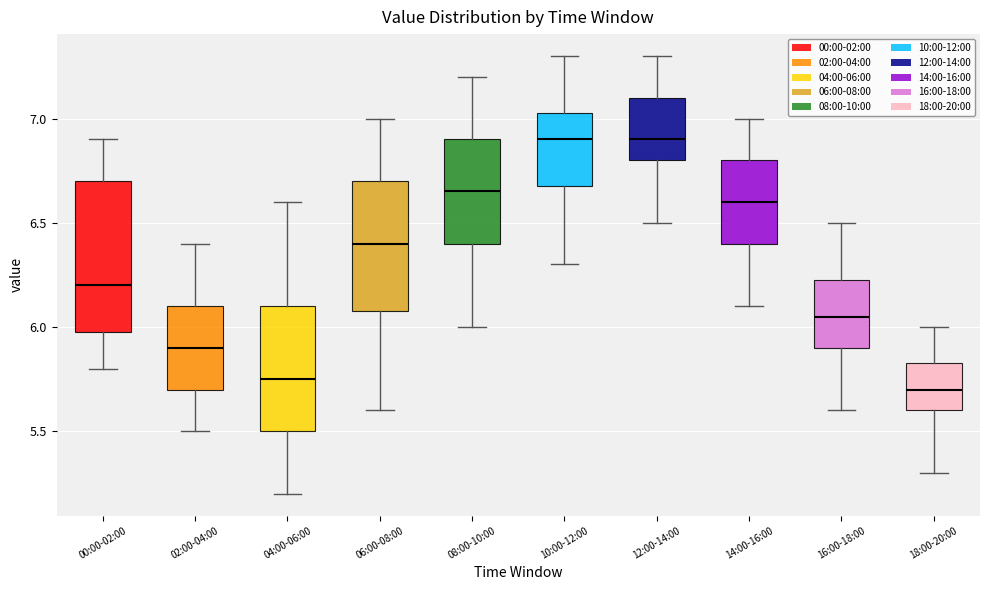

Reading left to right, transcribe this box plot: for each box, give where its median line is, the range the box spans, and where its two whiskers end, as read against the y-axis. The values are not printed on the chart, so give them approximately, as read against the axis.

00:00-02:00: median 6.20, box 6.00 to 6.70, whiskers 5.80 to 6.90
02:00-04:00: median 5.90, box 5.70 to 6.10, whiskers 5.50 to 6.40
04:00-06:00: median 5.75, box 5.50 to 6.10, whiskers 5.20 to 6.60
06:00-08:00: median 6.40, box 6.10 to 6.70, whiskers 5.60 to 7.00
08:00-10:00: median 6.65, box 6.40 to 6.90, whiskers 6.00 to 7.20
10:00-12:00: median 6.90, box 6.70 to 7.05, whiskers 6.30 to 7.30
12:00-14:00: median 6.90, box 6.80 to 7.10, whiskers 6.50 to 7.30
14:00-16:00: median 6.60, box 6.40 to 6.80, whiskers 6.10 to 7.00
16:00-18:00: median 6.05, box 5.90 to 6.25, whiskers 5.60 to 6.50
18:00-20:00: median 5.70, box 5.60 to 5.85, whiskers 5.30 to 6.00